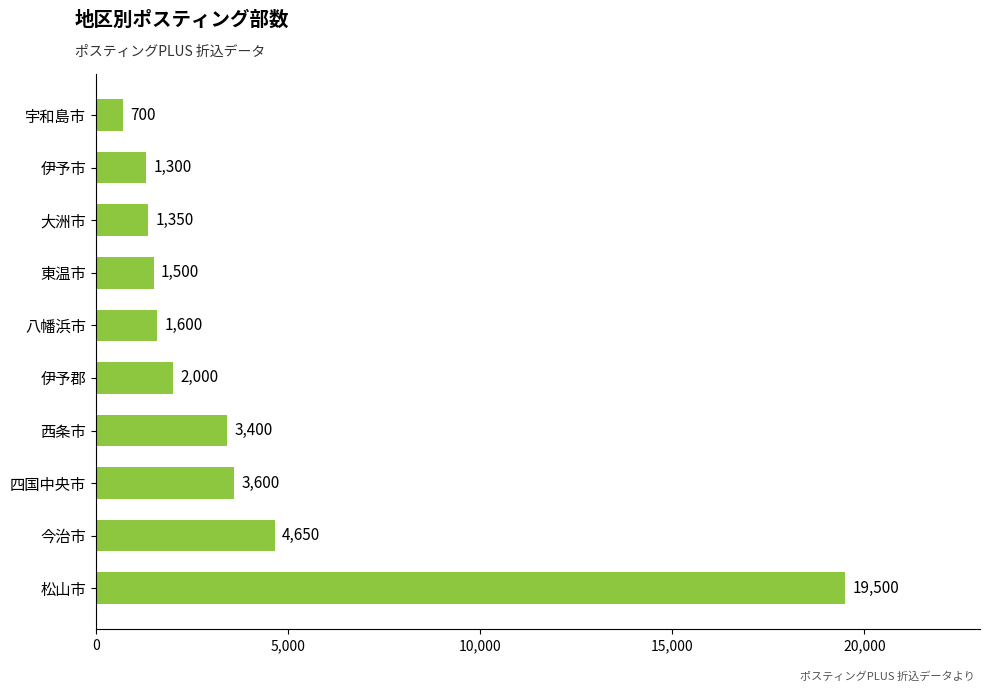

Reading top to bottom, transcribe all the data shown in this chart.

700	1300	1350	1500	1600	2000	3400	3600	4650	19500